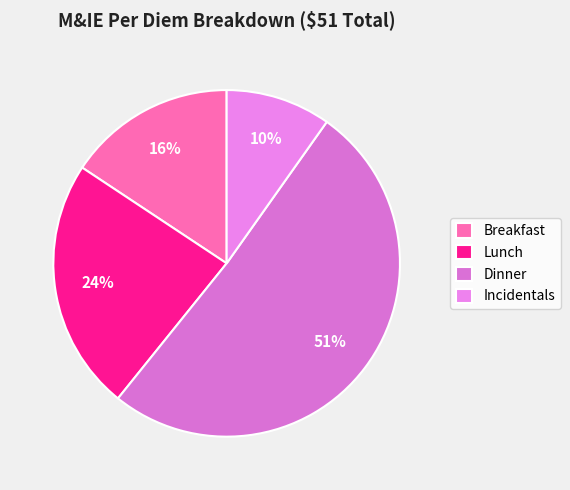

True or false: Breakfast accounts for 22% of the total.

False